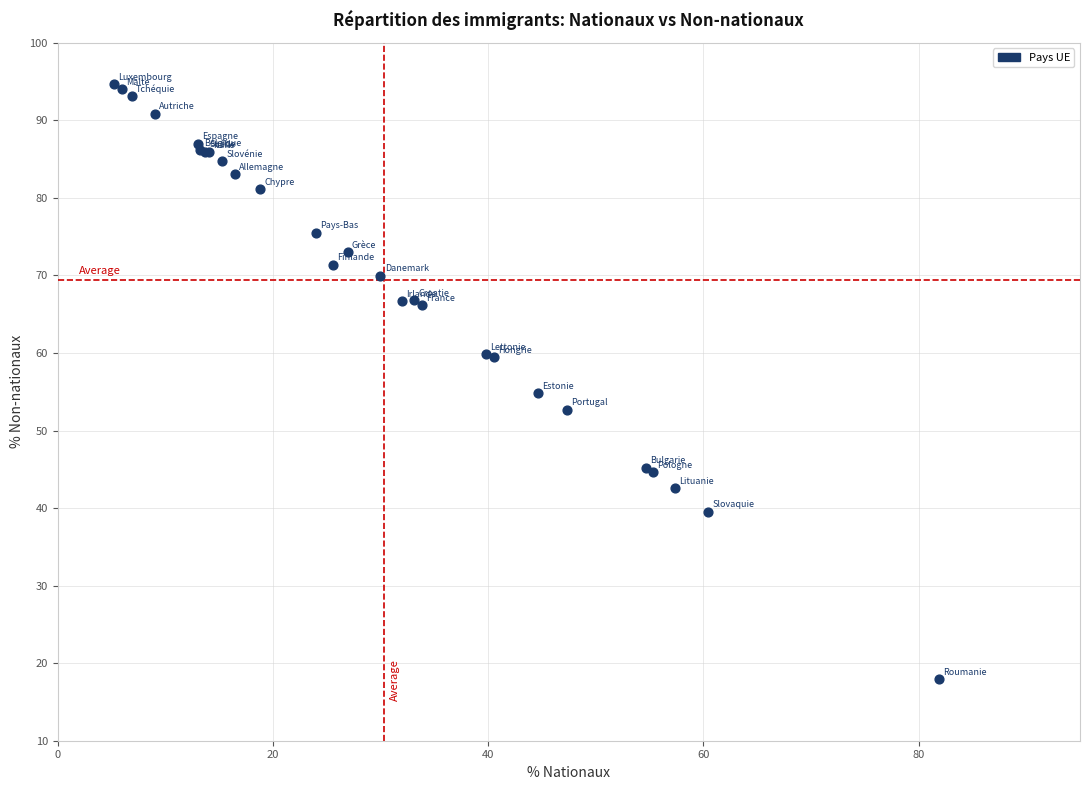

What Y value in the scatter plot is closest to 56?

54.8